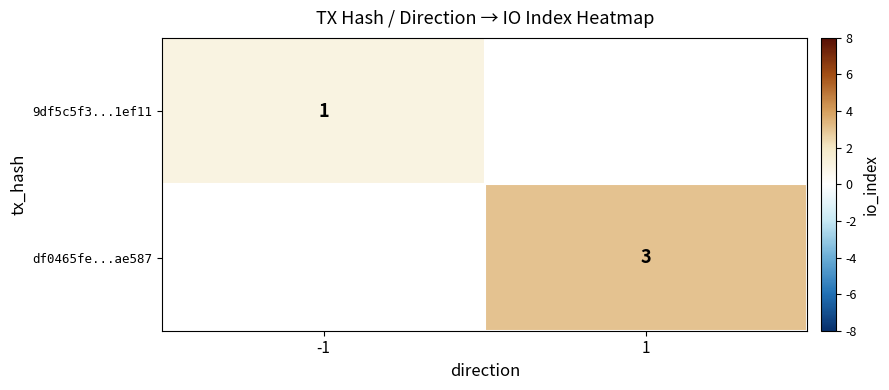

True or false: df0465fe...ae587 has a value of 5 at 1.

False